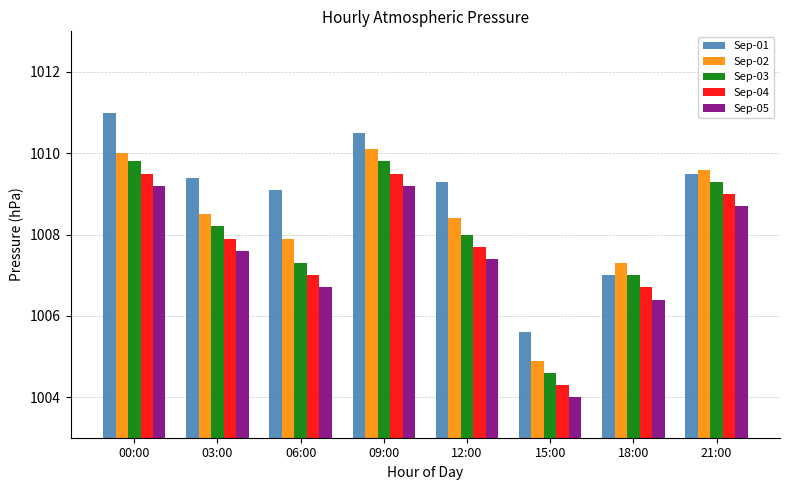

What is the difference between the highest and lowest values at 15:00?

1.6